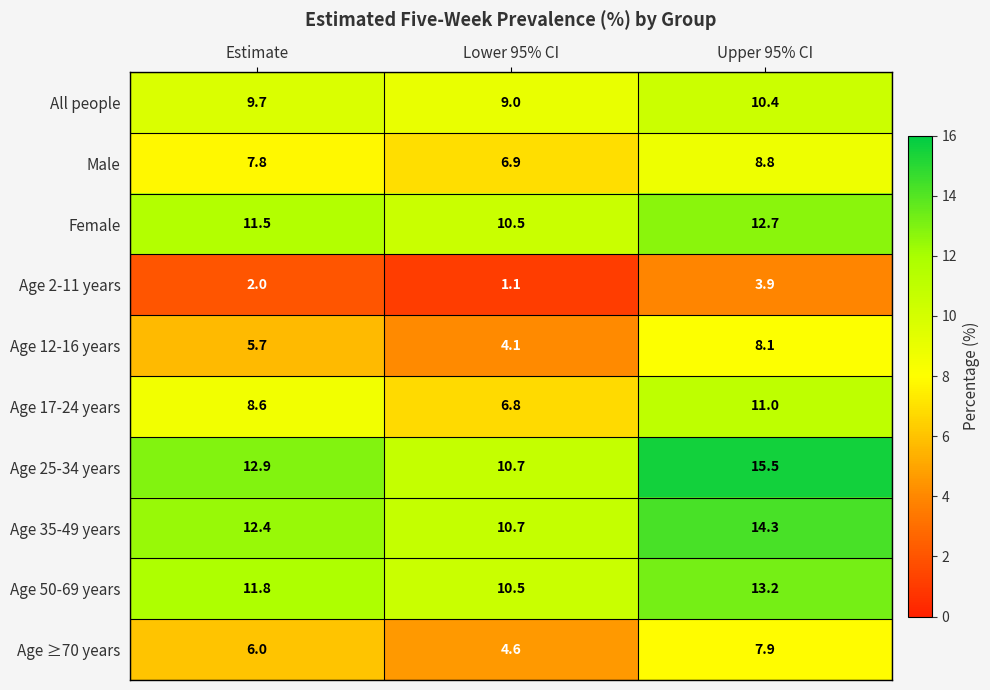

At which category is the sum across all series the highest?

Upper 95% CI